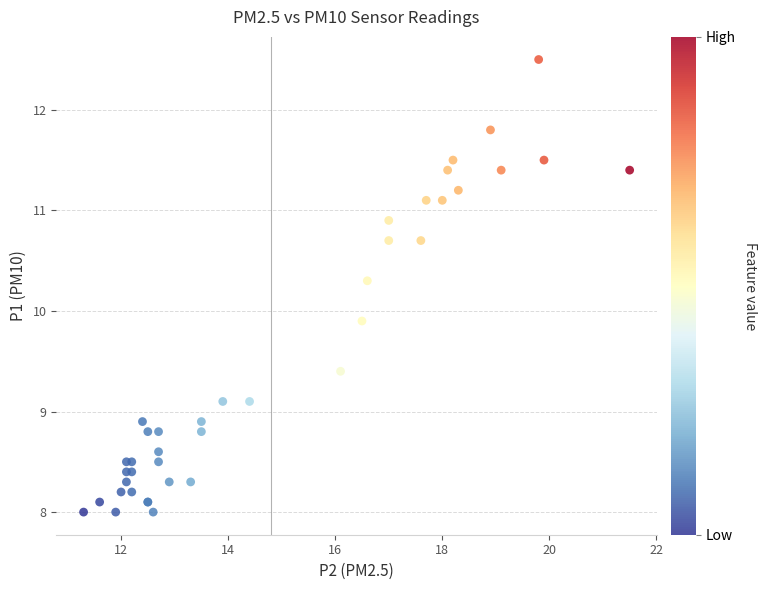

What Y value in the scatter plot is closest to 10?

9.9